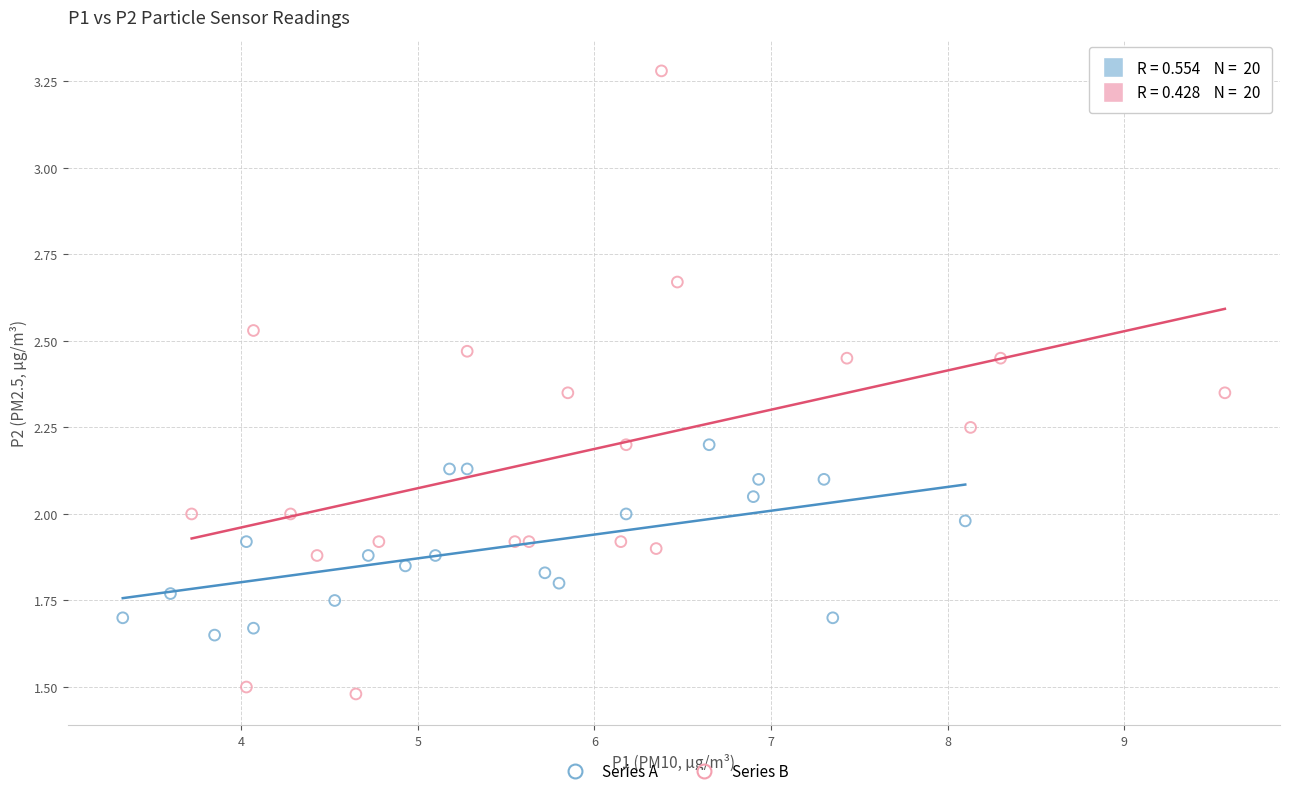

What are all the series names shown in the legend?

Series A, Series B